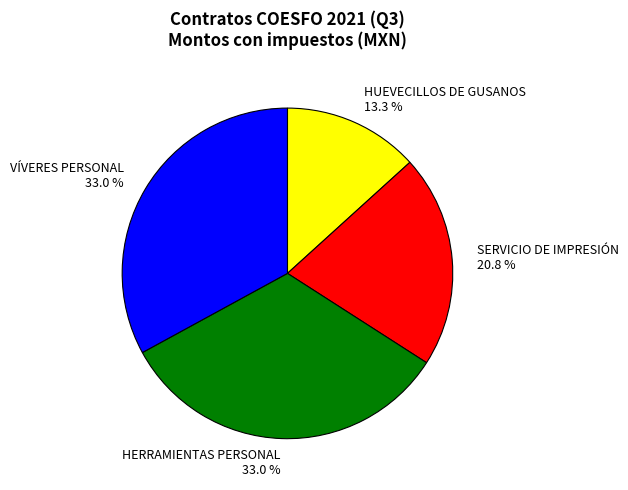

To the nearest percent, what is the combined percentage of HERRAMIENTAS PERSONAL and HUEVECILLOS DE GUSANOS?

46%